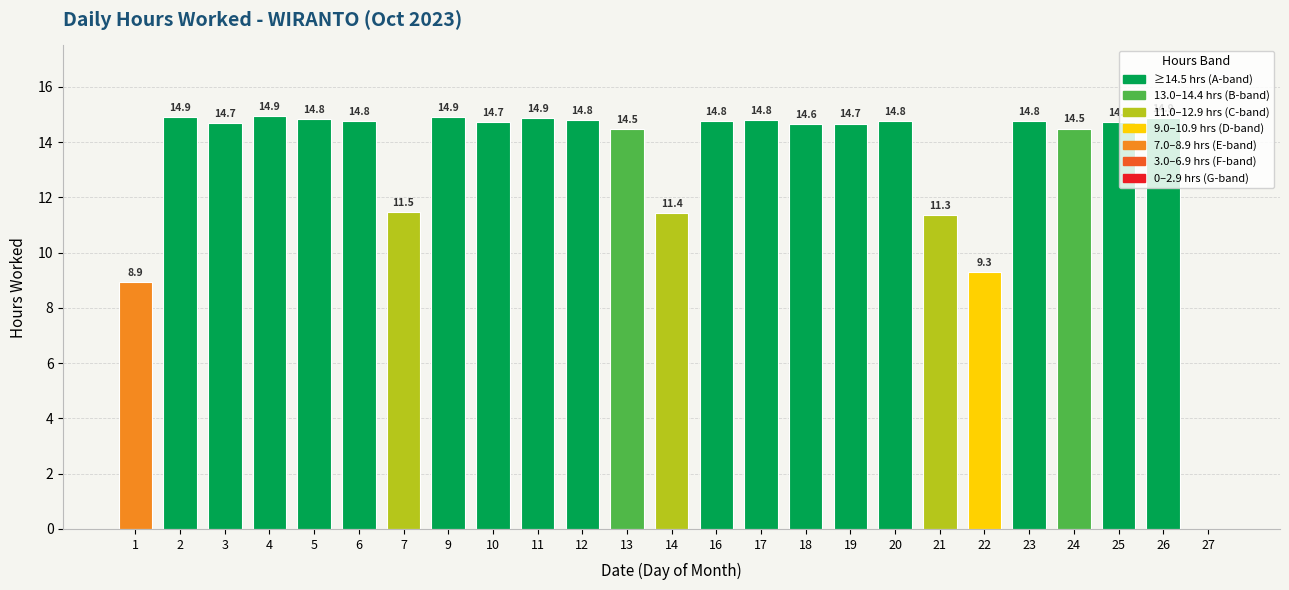

Is it true that the value at 25 is 14.7?

True